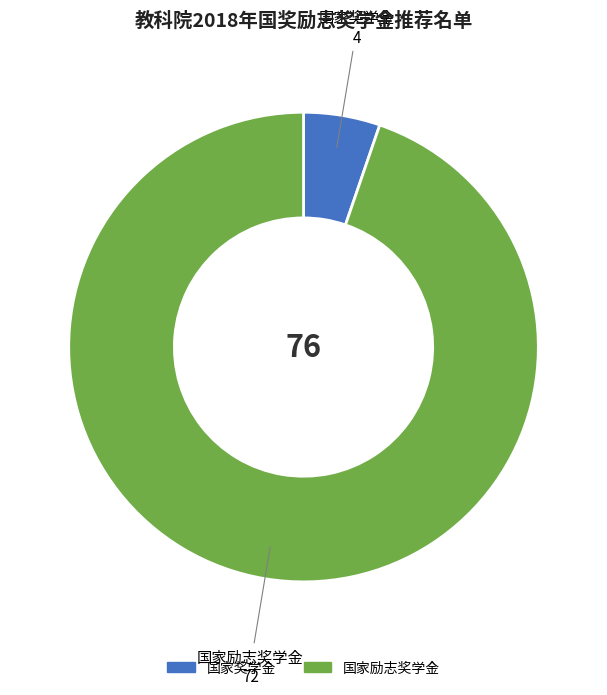

Is there any slice that represents more than half of the pie?

Yes